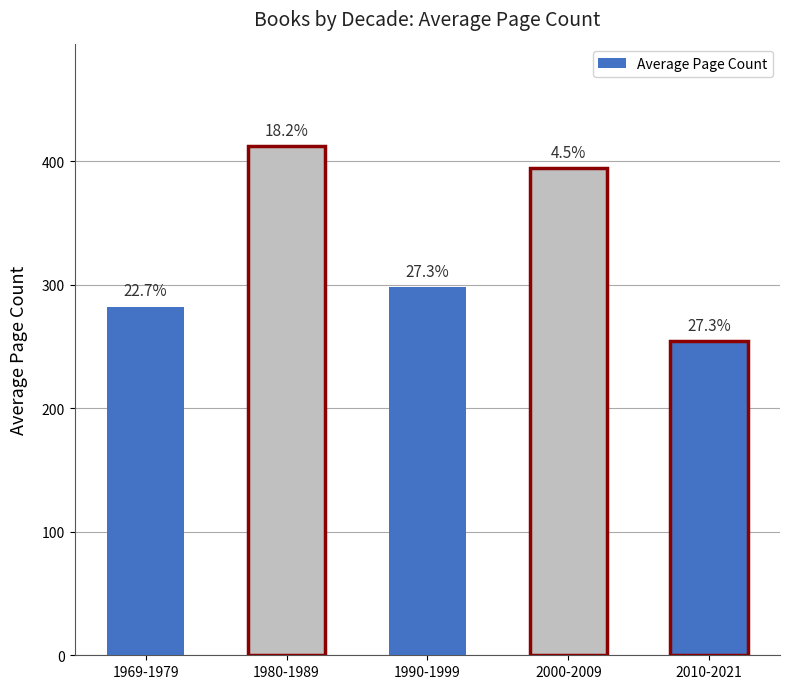

Rank the categories by value from highest to lowest.

1980-1989, 2000-2009, 1990-1999, 1969-1979, 2010-2021